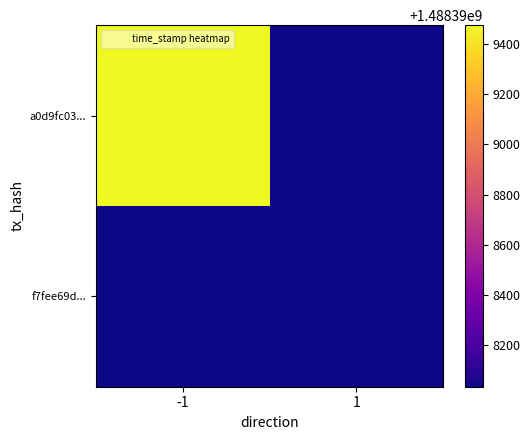

List the series in order of their peak value, lowest first.

f7fee69df0094869428832b8b03aa6ff5af4d70, a0d9fc036f469445fc186ce6aadea9aa47e2e3e